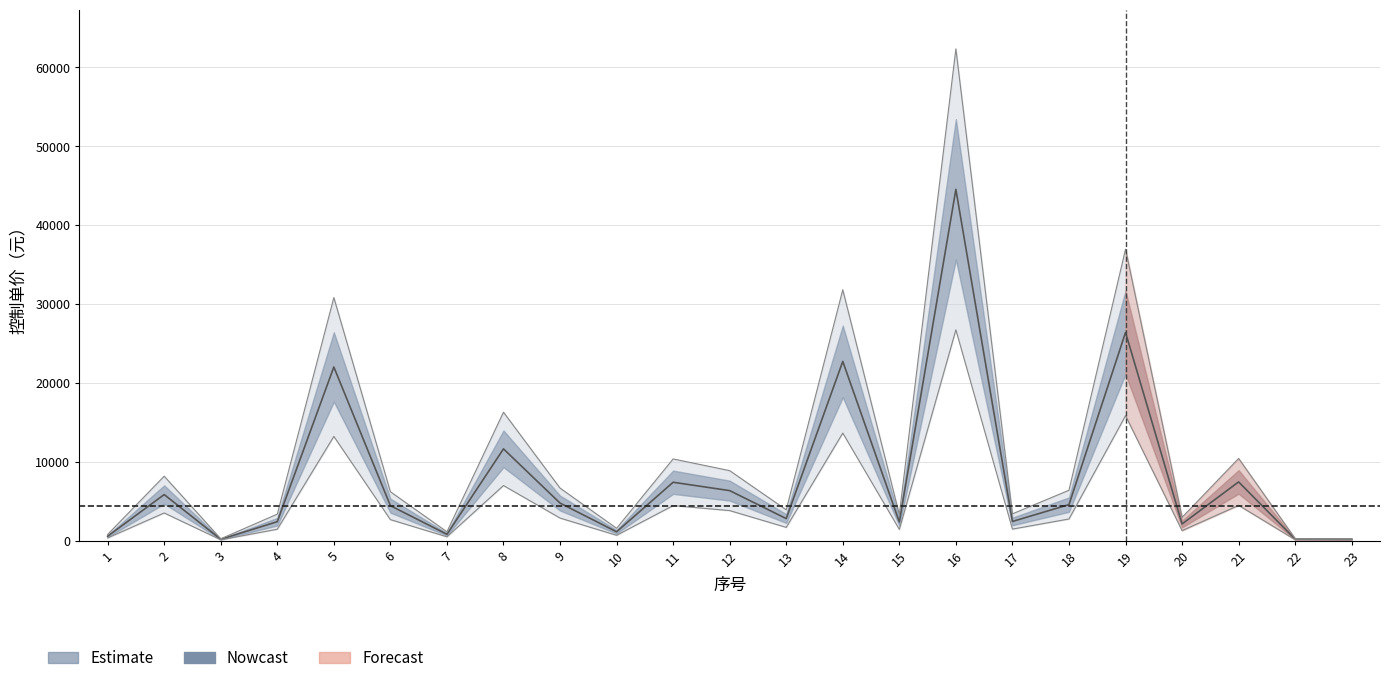

What is the sum of all values?

109771.8